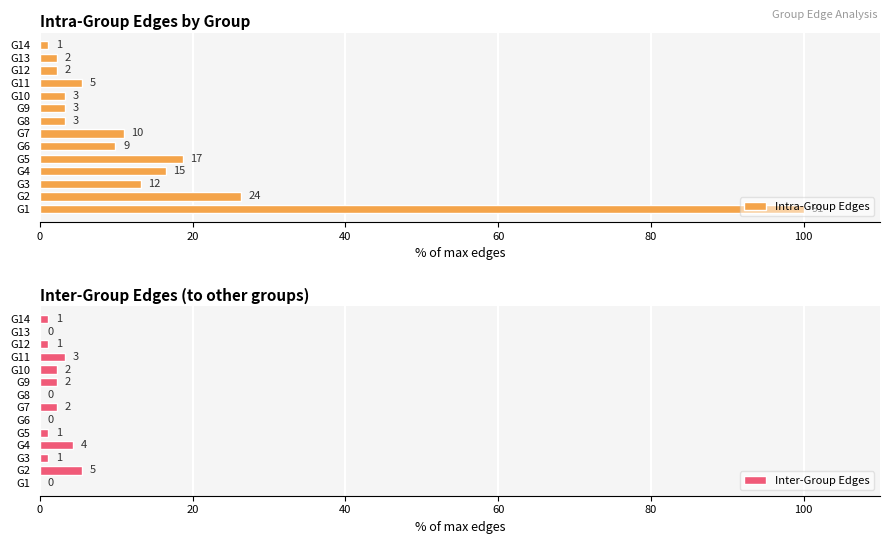

What is the average value of the Inter-Group Edges series?

1.7